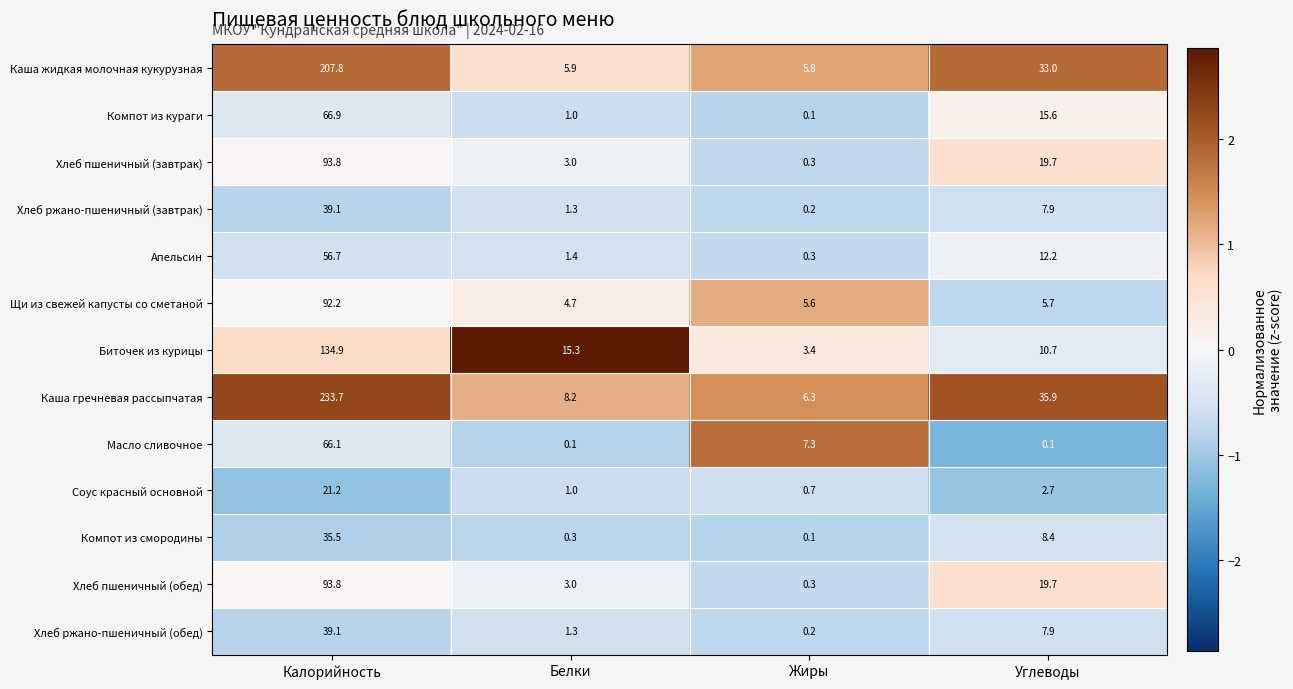

How many distinct data groups are displayed?

13